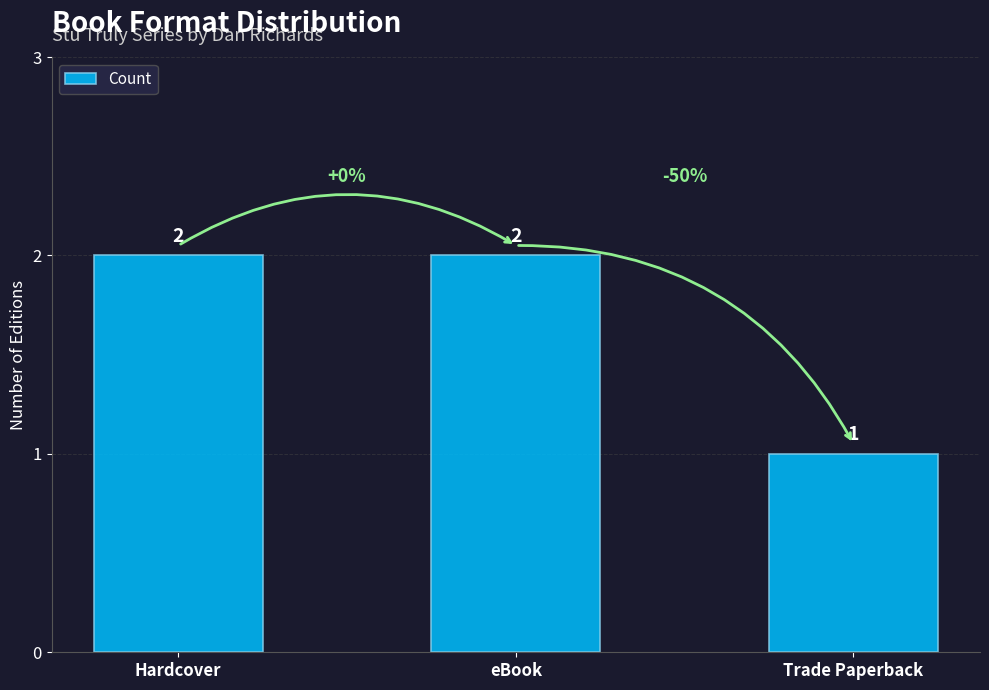

What position from the right is eBook?

2